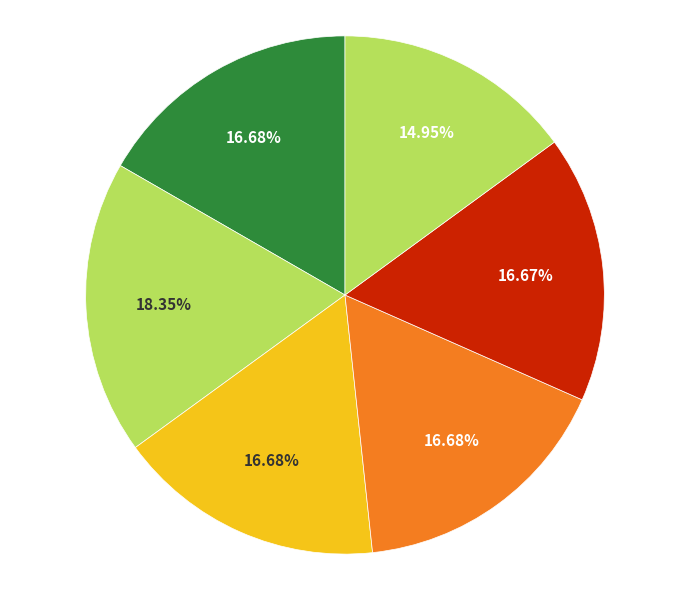

To the nearest percent, what is the difference between the largest and smallest slice percentages?

3%